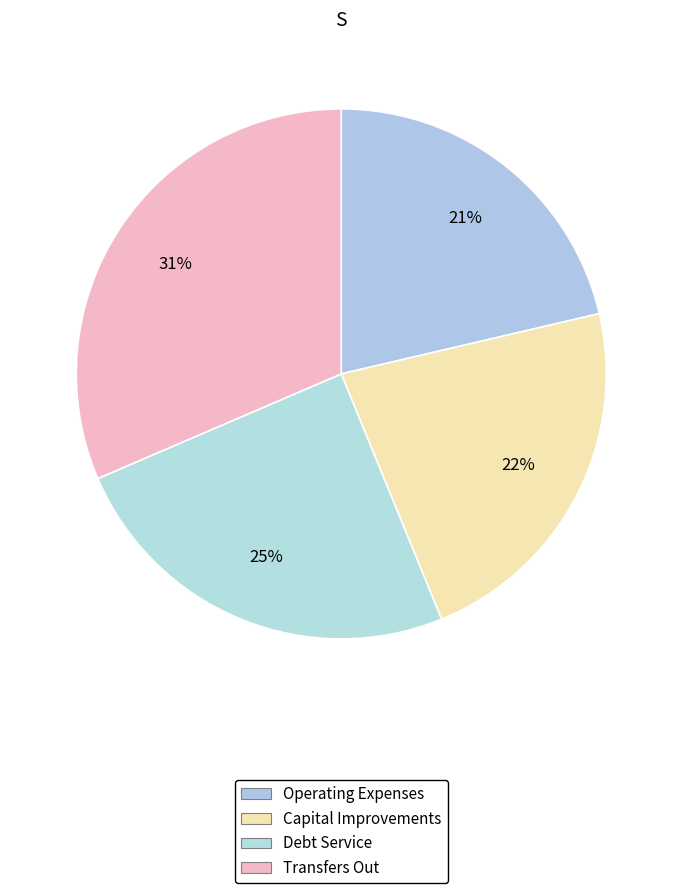

Do Capital Improvements and Transfers Out together represent more than half of the pie?

Yes